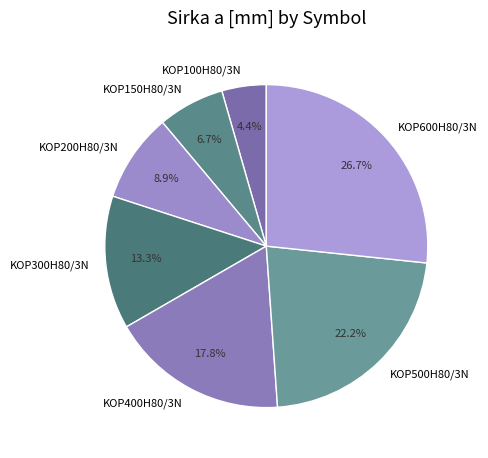

How many segments does this pie chart have?

7